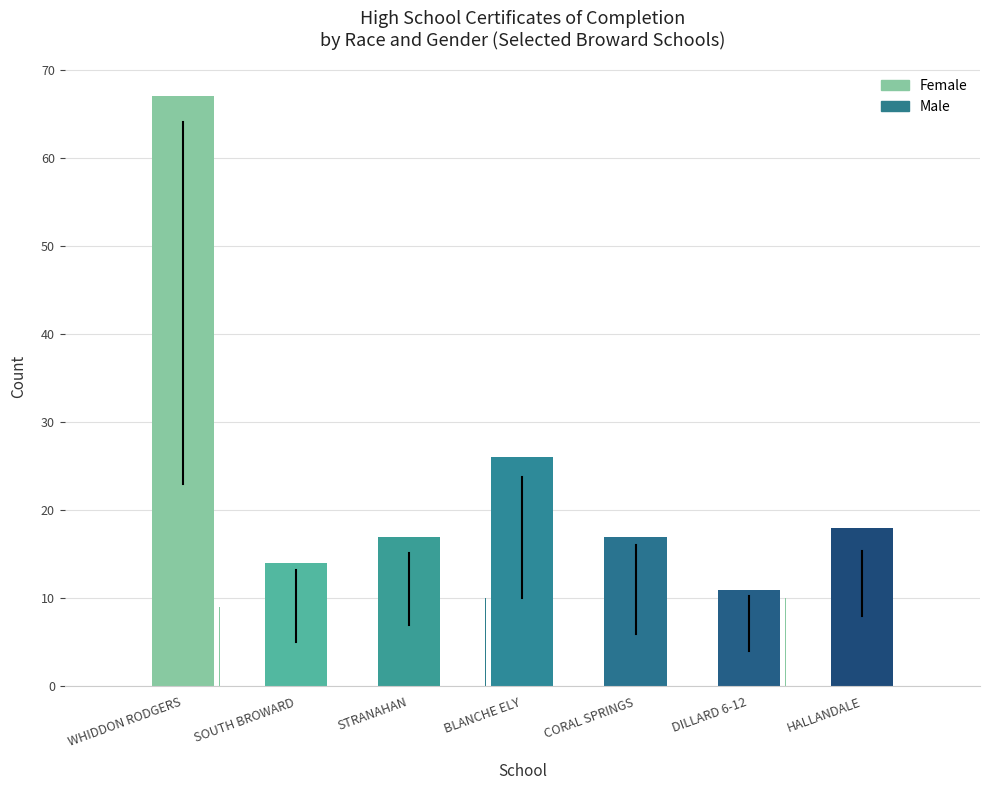

Does the chart contain stacked bars?

No